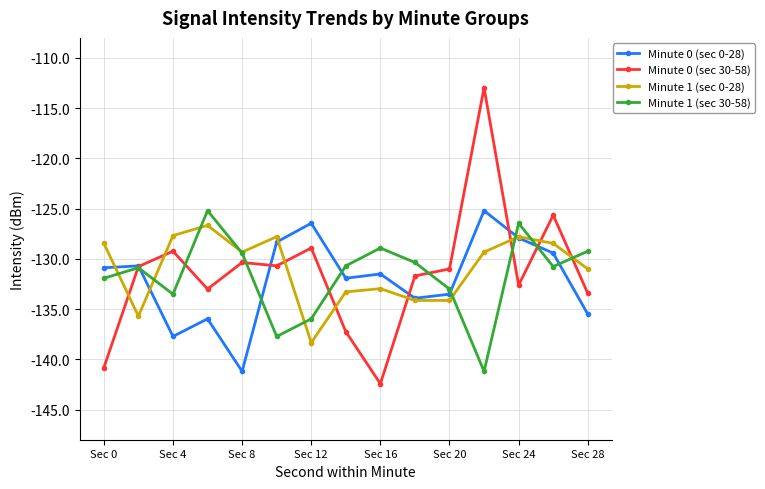

After their last crossing, which series has the higher values: Minute 0 (sec 30-58) or Minute 1 (sec 0-28)?

Minute 1 (sec 0-28)